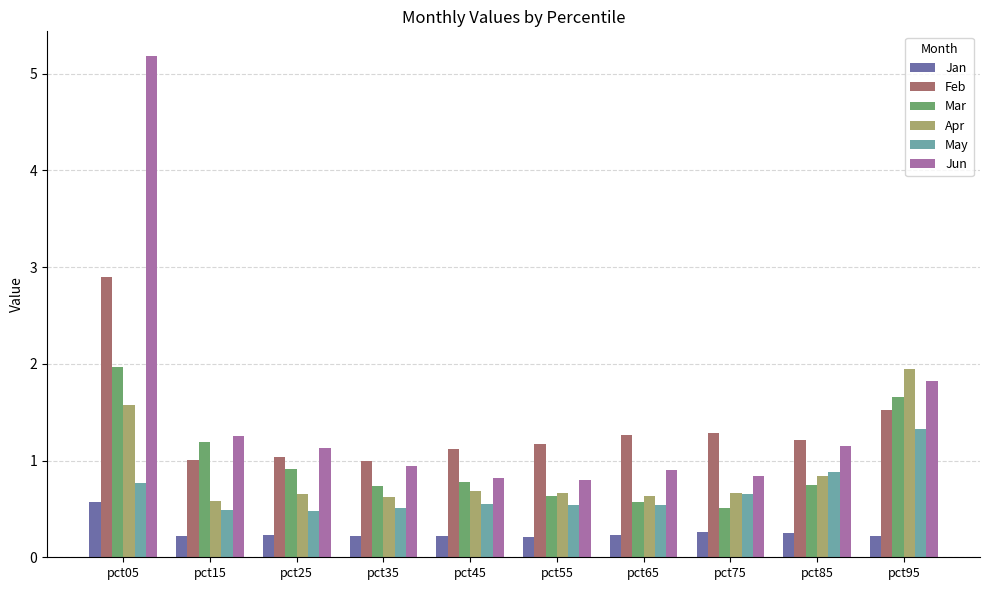

Which series has the largest total across all categories?

Jun